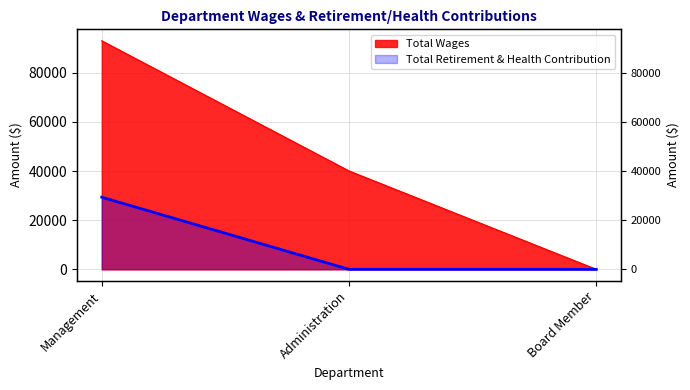

The value of Total Wages at Management is 135826. True or false?

False